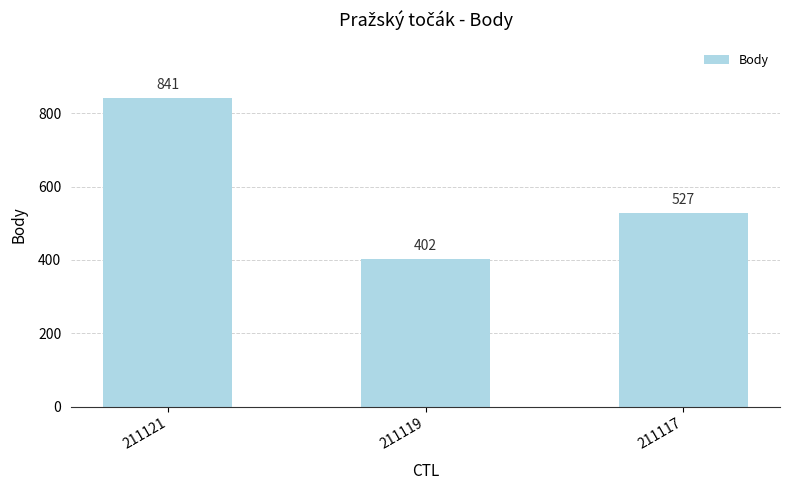

Which has a higher value, 211119 or 211117?

211117